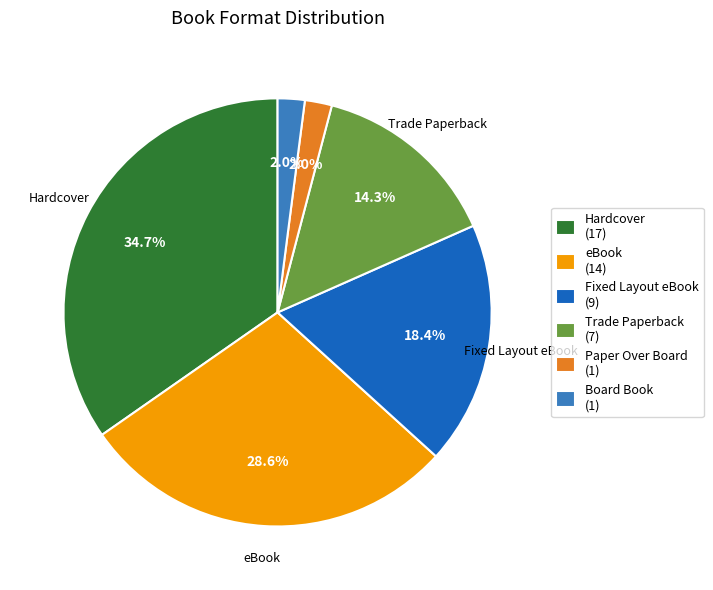

Which has a higher value, Paper Over Board (1) or Trade Paperback (7)?

Trade Paperback (7)